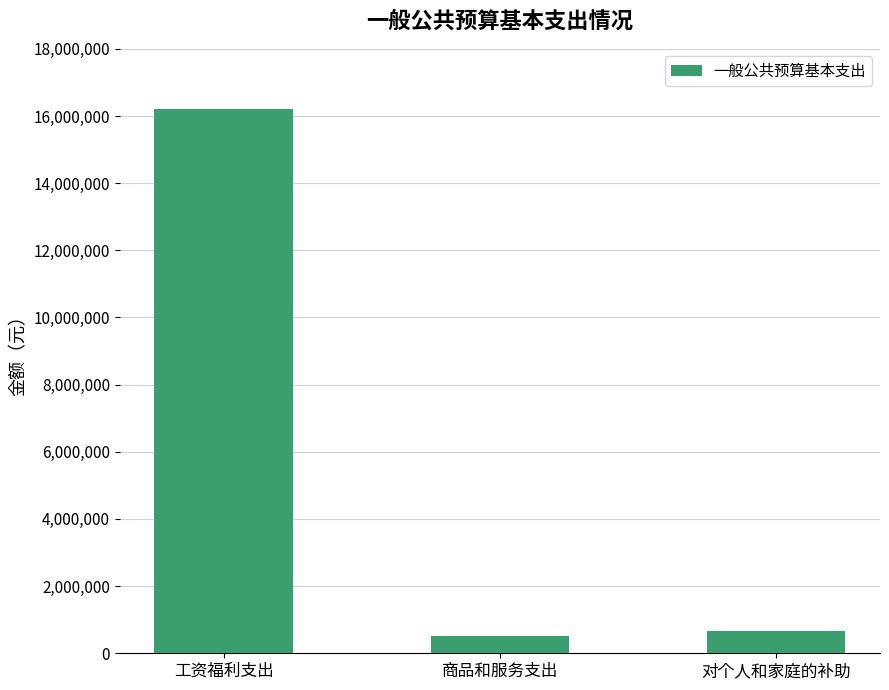

How many categories are shown in the chart?

3